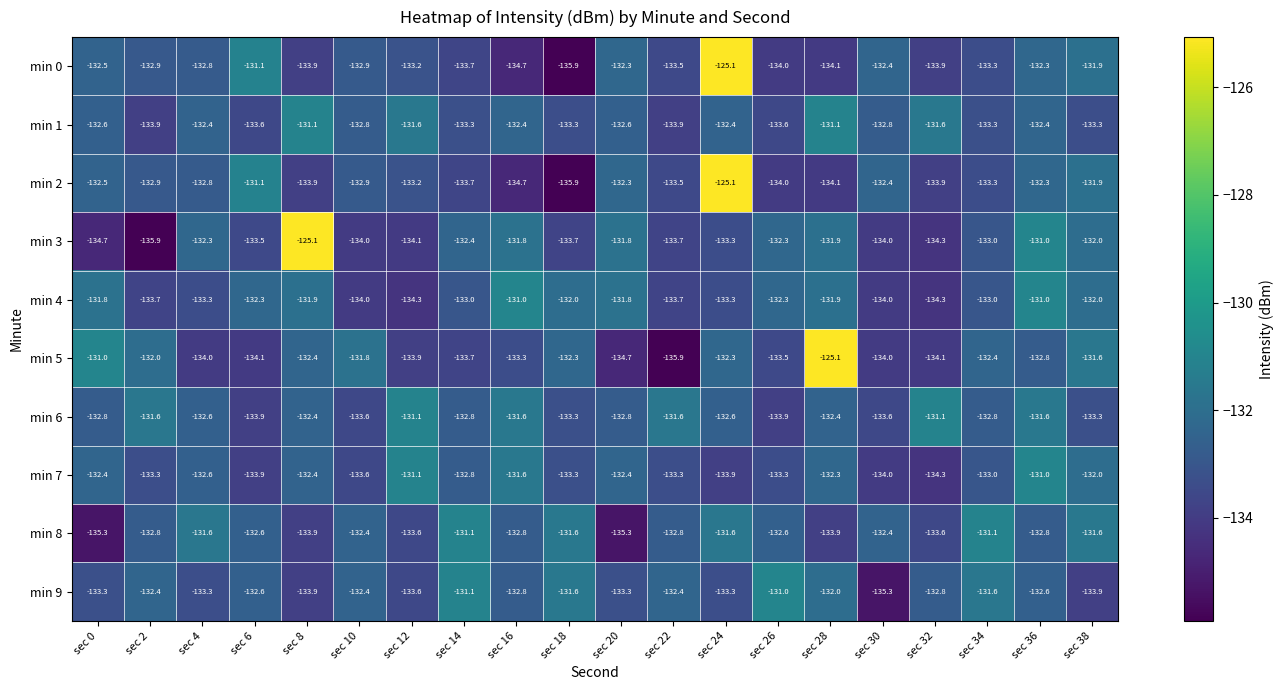

True or false: min 6 has a value of -29.4 at sec 28.

False